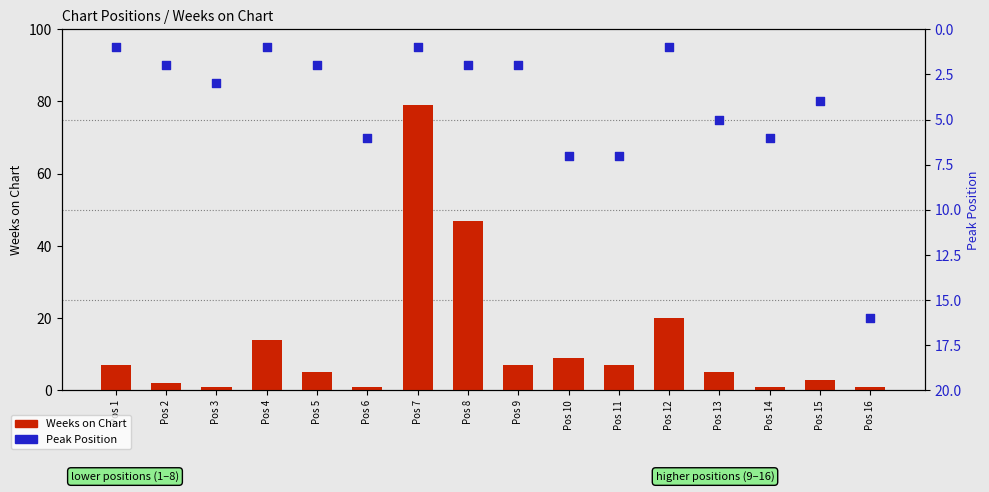

At which category is the sum across all series the highest?

Pos 7